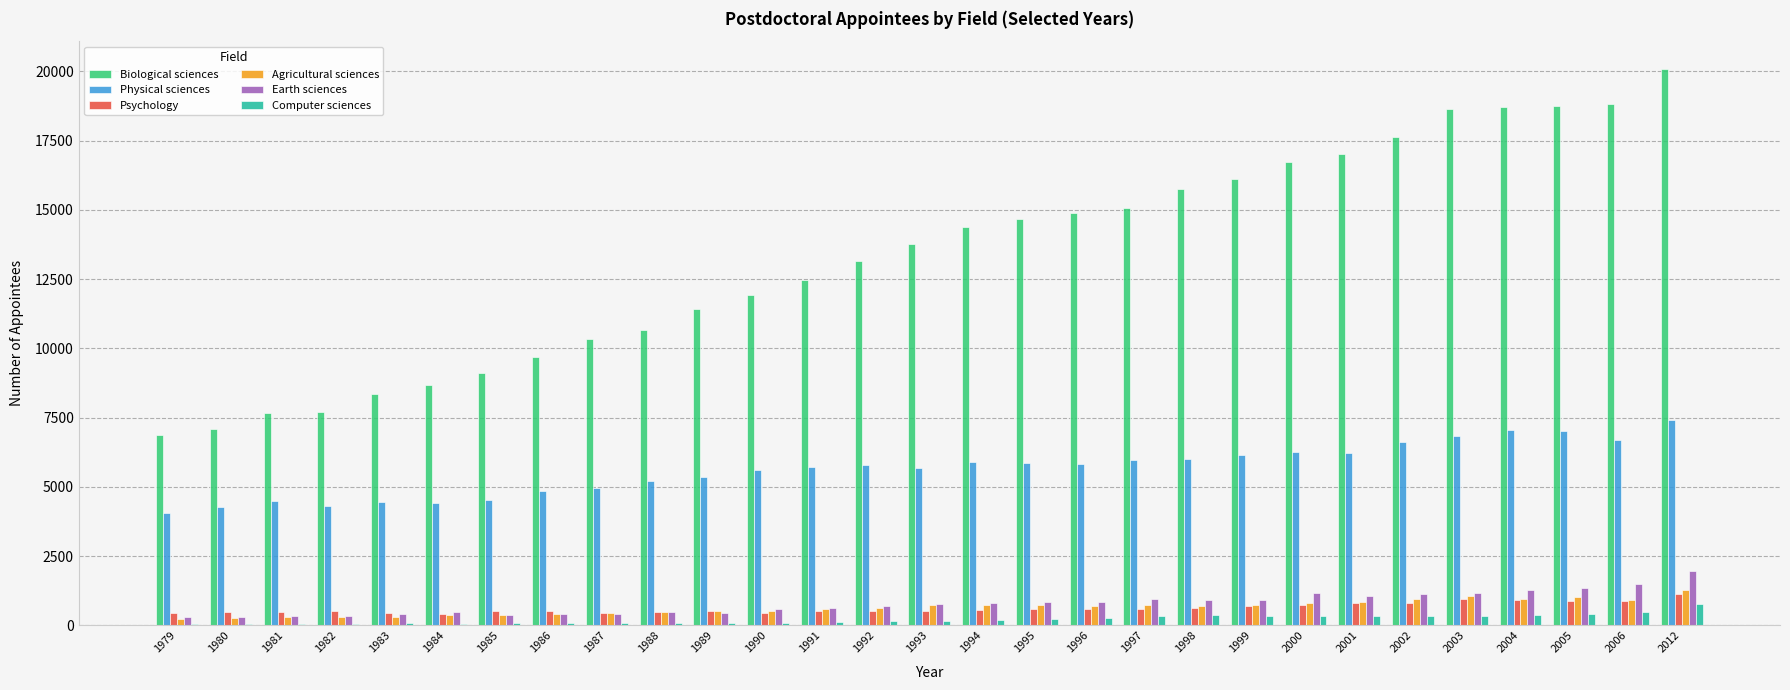

Which category has the highest value in the Biological sciences series?

2012